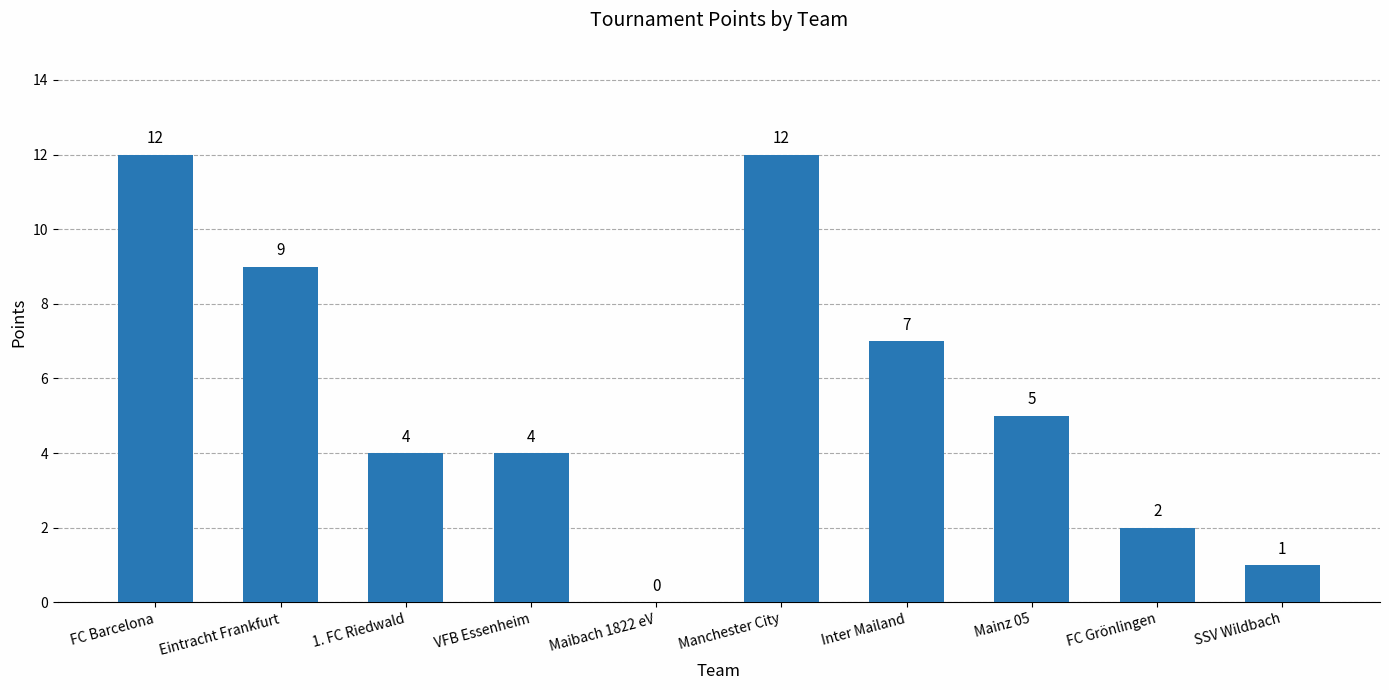

What is the average value?

6